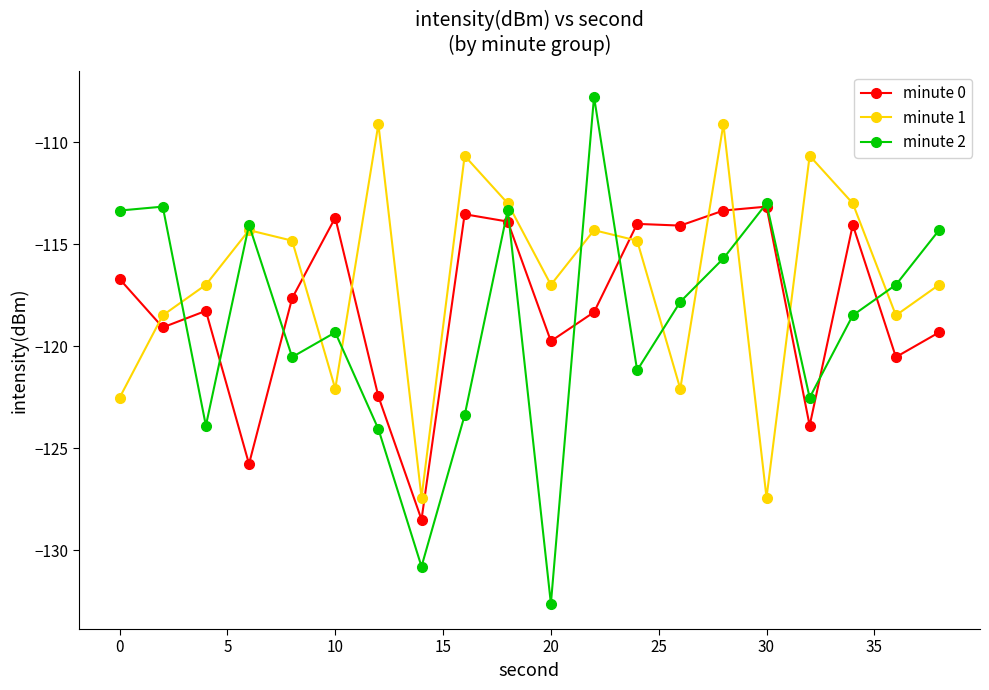

Does the chart display data point markers on the line(s)?

Yes